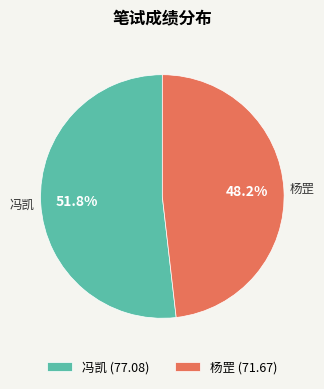

Is it true that 冯凯 is 52% of the pie?

True